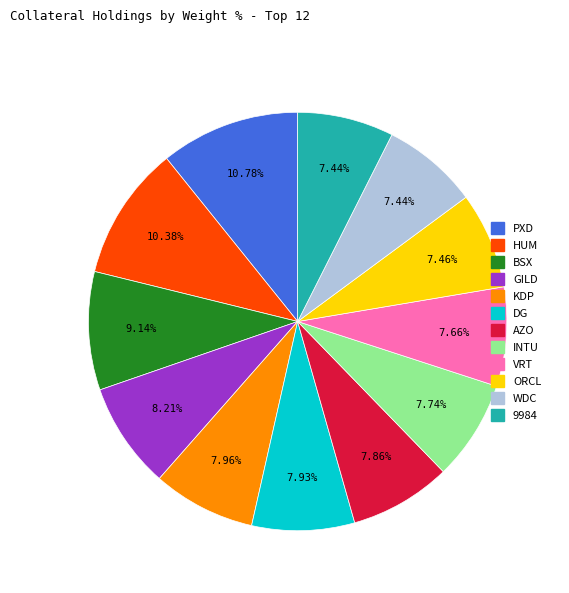

Is it true that PXD is 11% of the pie?

True